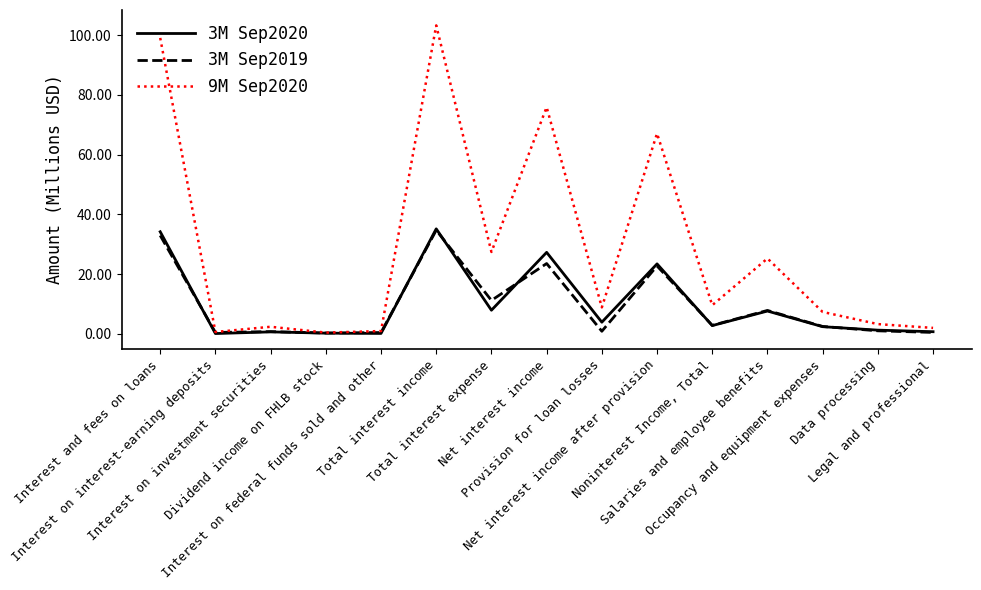

Which series has the largest range (max minus min)?

9M Sep2020